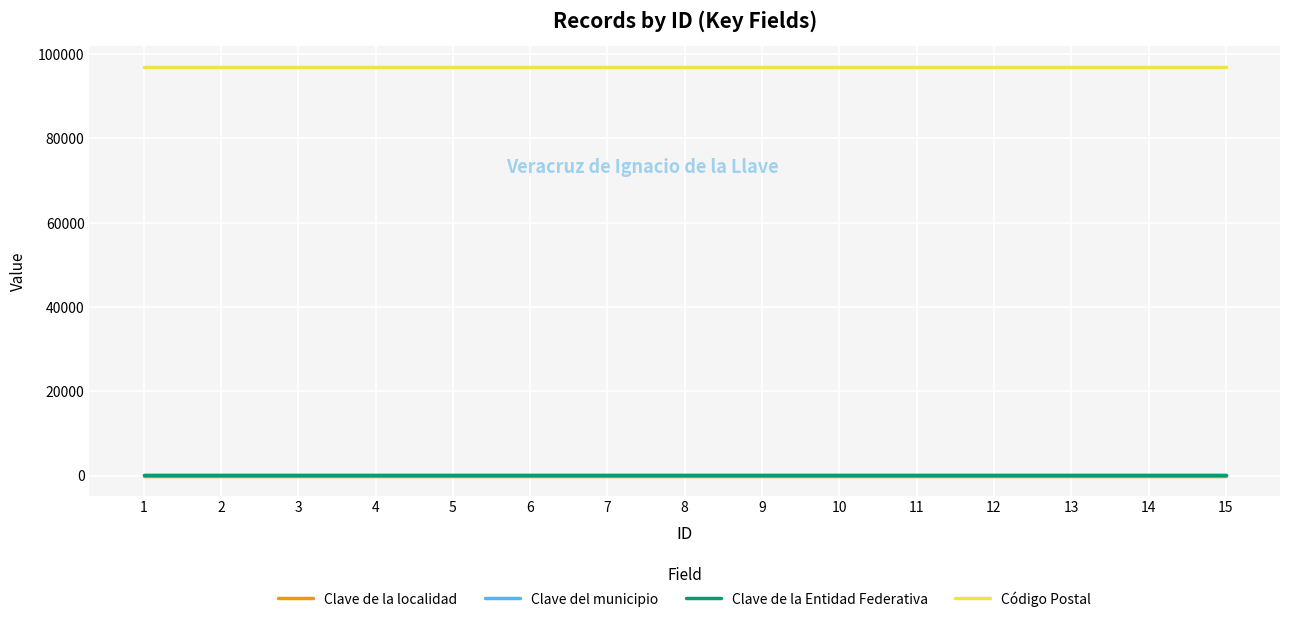

Reading left to right, list all the values displayed in this chart.

Clave de la localidad: 1	1	1	1	1	1	1	1	1	1	1	1	1	1	1
Clave del municipio: 91	91	91	91	91	91	91	91	91	91	91	91	91	91	91
Clave de la Entidad Federativa: 30	30	30	30	30	30	30	30	30	30	30	30	30	30	30
Código Postal: 96950	96950	96950	96950	96950	96950	96950	96950	96950	96950	96950	96950	96950	96950	96950